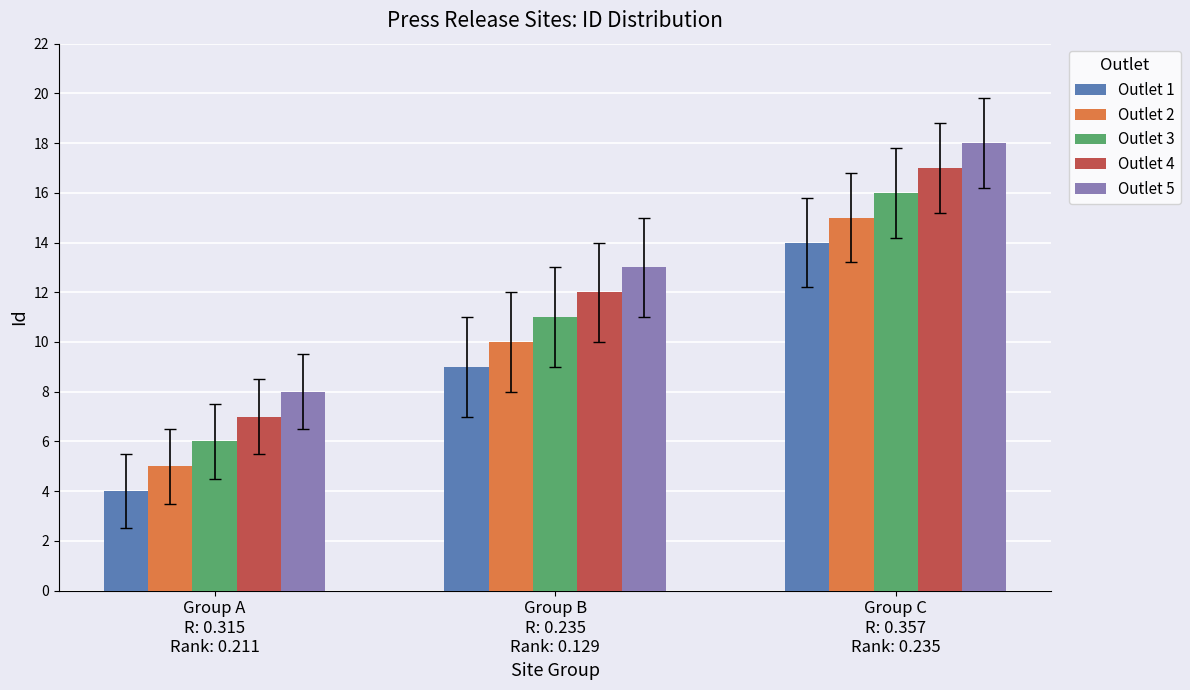

How many series are shown in this chart?

5